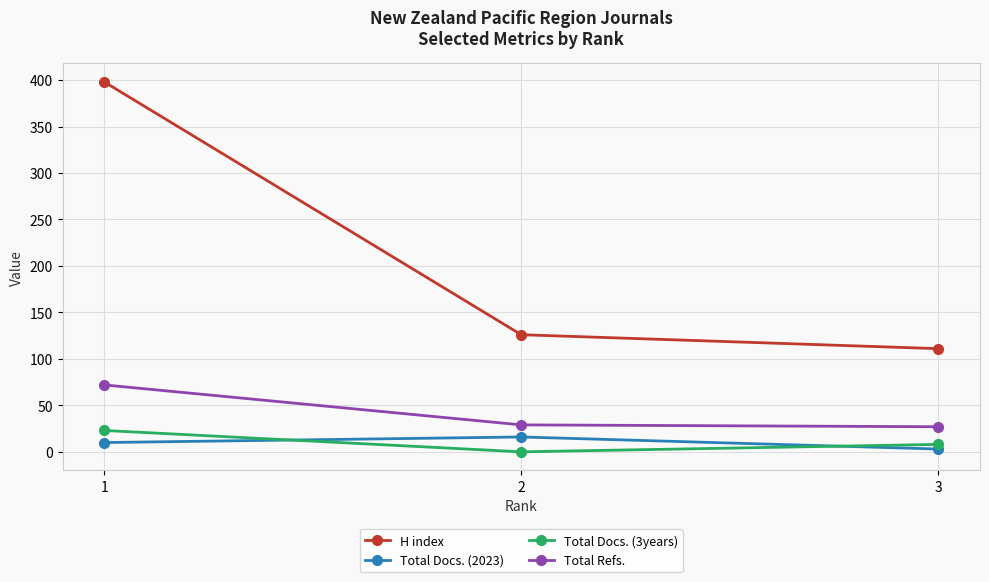

How many values in the Total Docs. (3years) series are below 8?

1